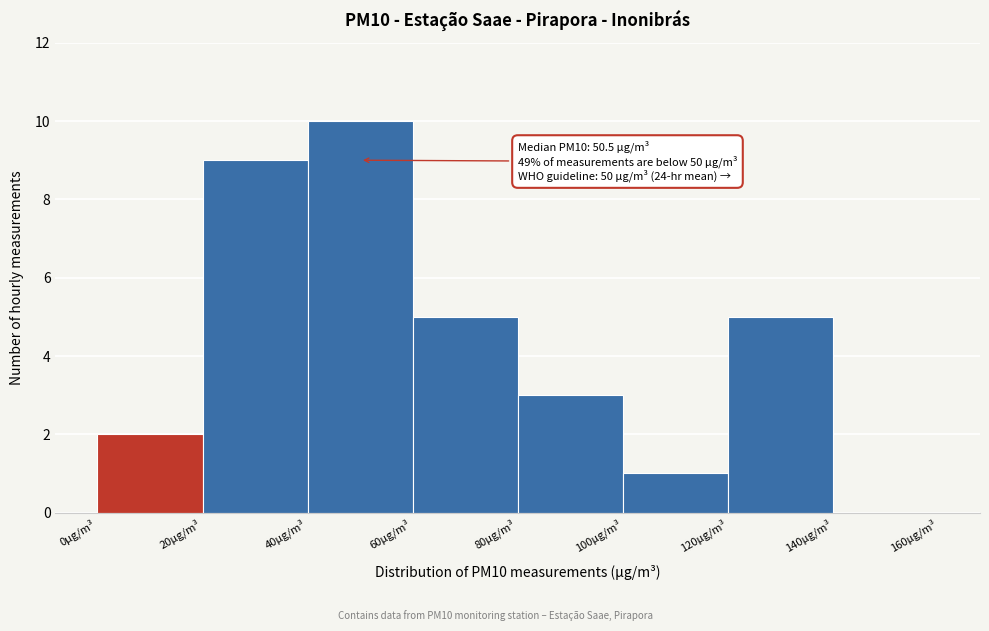

Which range on the x-axis has the tallest bar?

40 to 60